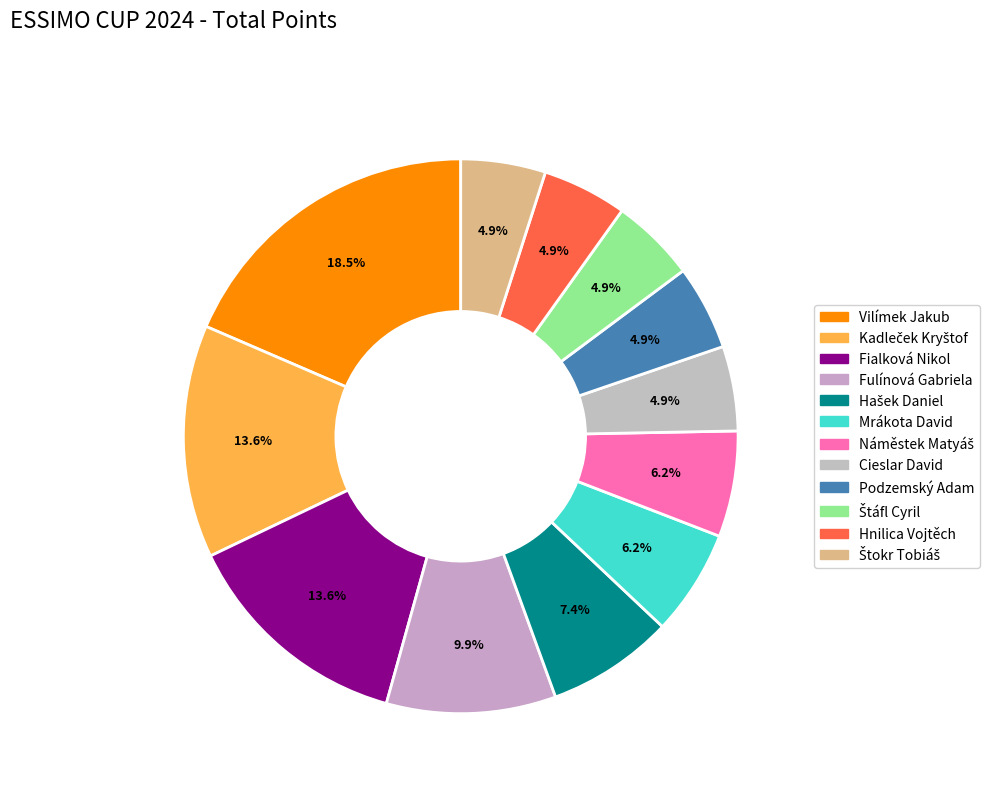

To the nearest percent, what is the difference between the largest and smallest slice percentages?

14%